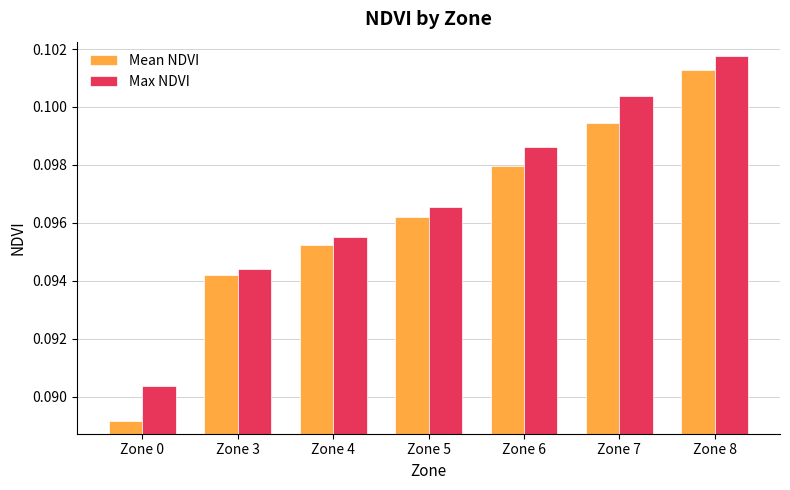

Count the number of categories in the chart.

7